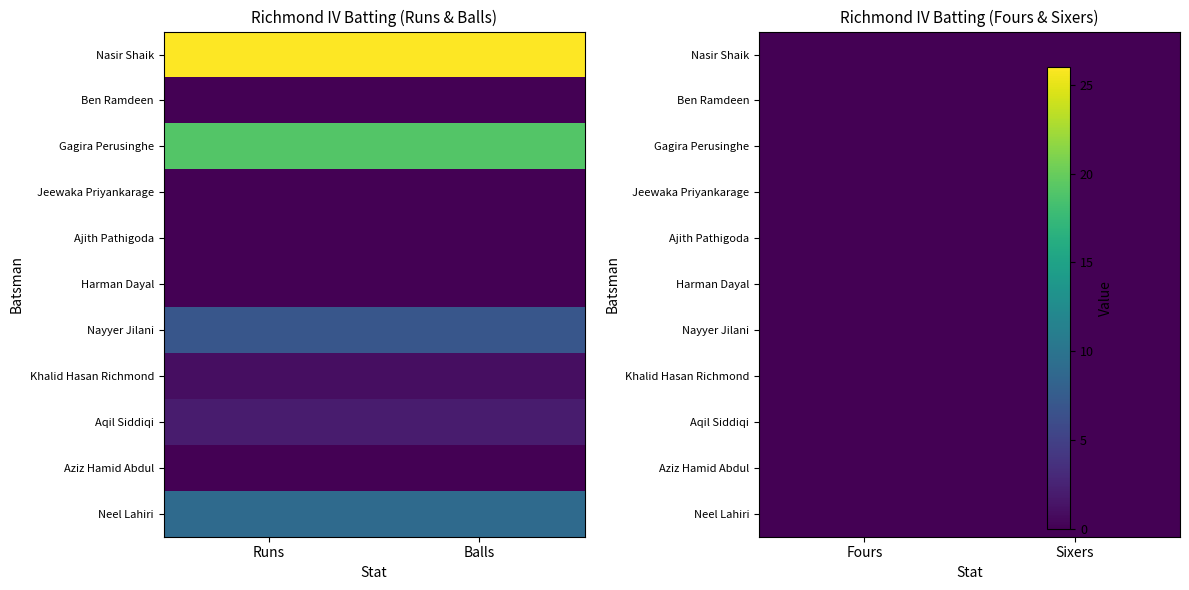

Is the value of Nayyer Jilani at 0 greater than the value of Khalid Hasan Richmond at 1?

Yes